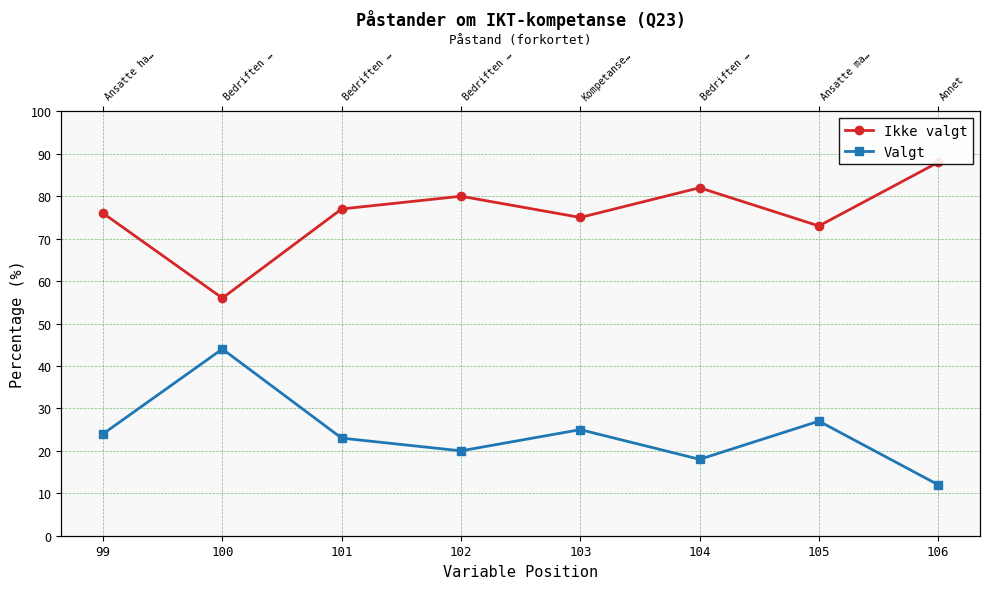

What are all the series names shown in the legend?

Ikke valgt, Valgt